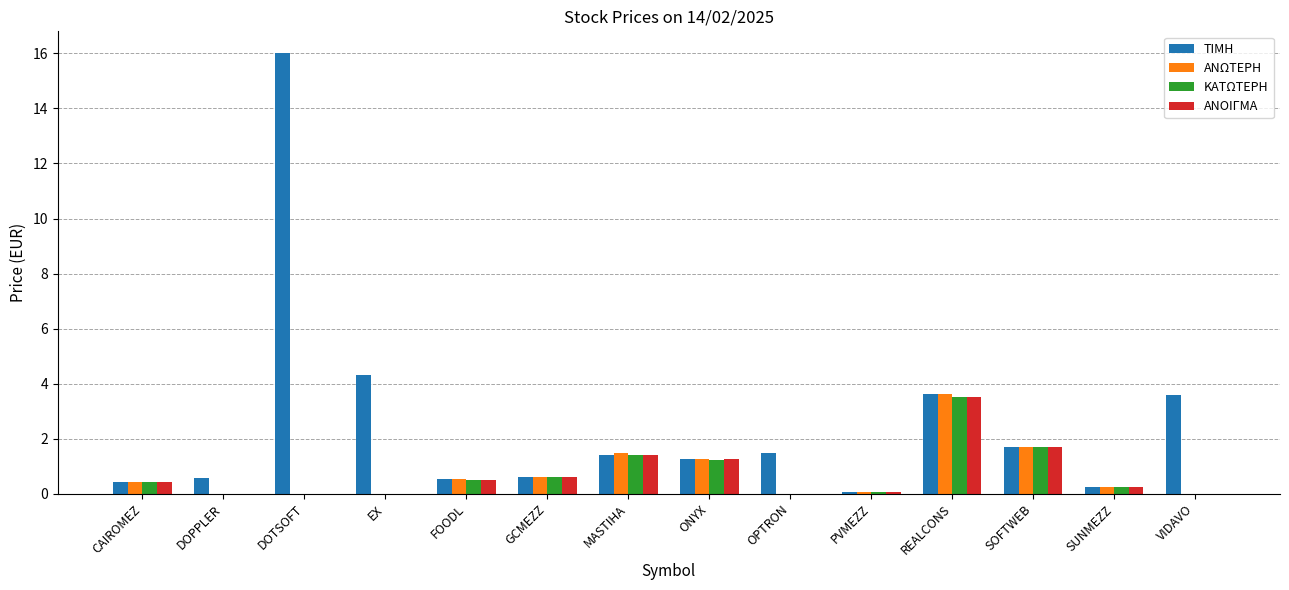

What is the highest value of the ΑΝΩΤΕΡΗ series?

3.6